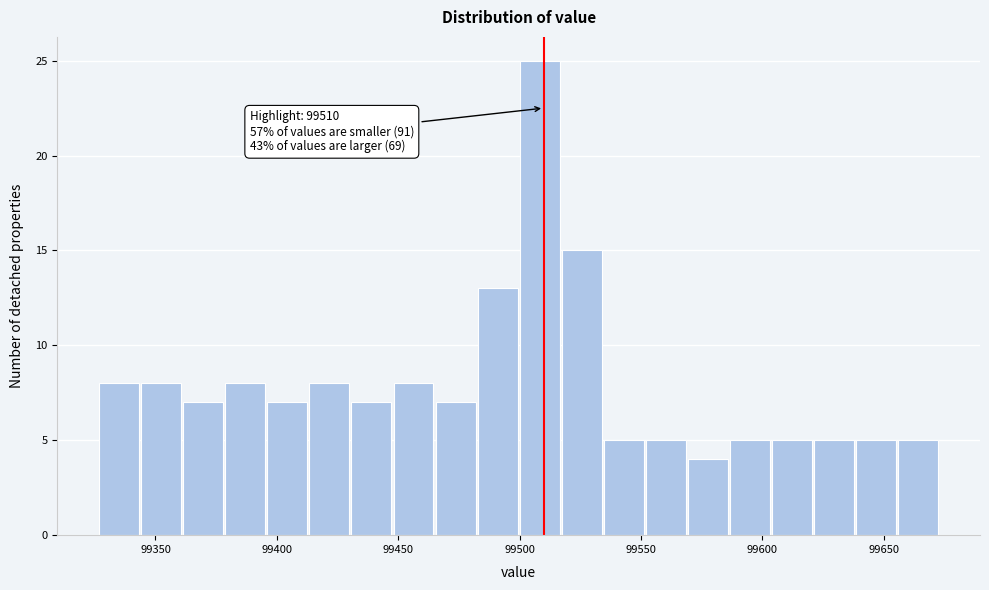

Around what value on the x-axis is the tallest bar? Give the approximate position of its centre, as read against the axis.

99510